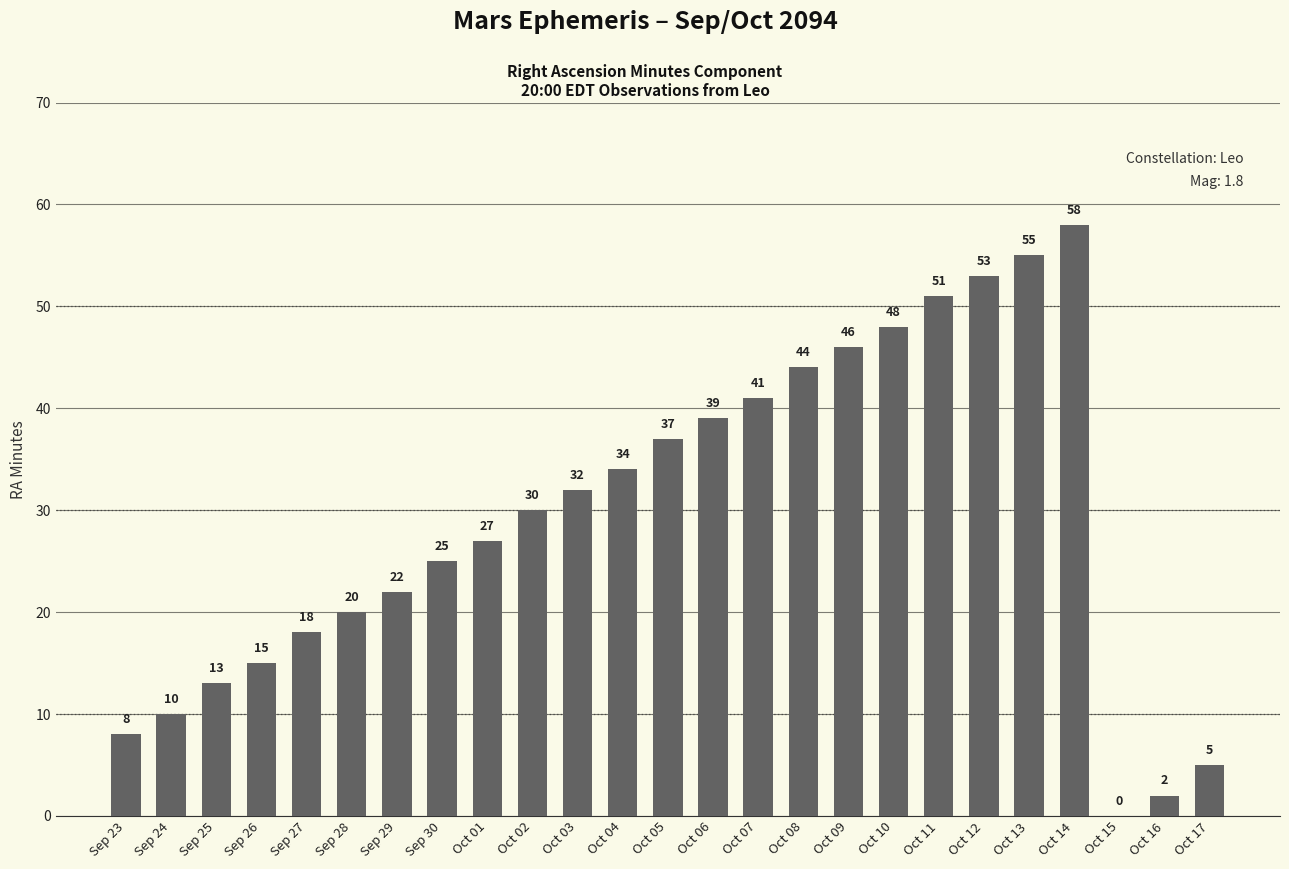

Is it true that the value at Oct 07 is 61?

False